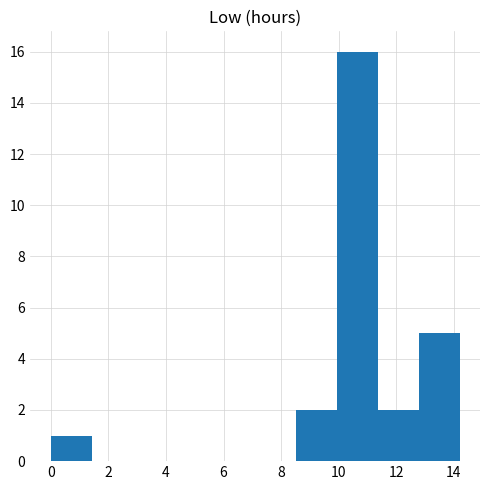

Reading left to right, list every bar in this chart as the range it spans on the x-axis followed by its height. Neither the bar edges nor the heights are printed on the chart, so give them approximately, as read against the axes.

0.00 to 1.42: 1
1.42 to 2.84: 0
2.84 to 4.26: 0
4.26 to 5.68: 0
5.68 to 7.10: 0
7.10 to 8.52: 0
8.52 to 9.94: 2
9.94 to 11.36: 16
11.36 to 12.78: 2
12.78 to 14.20: 5